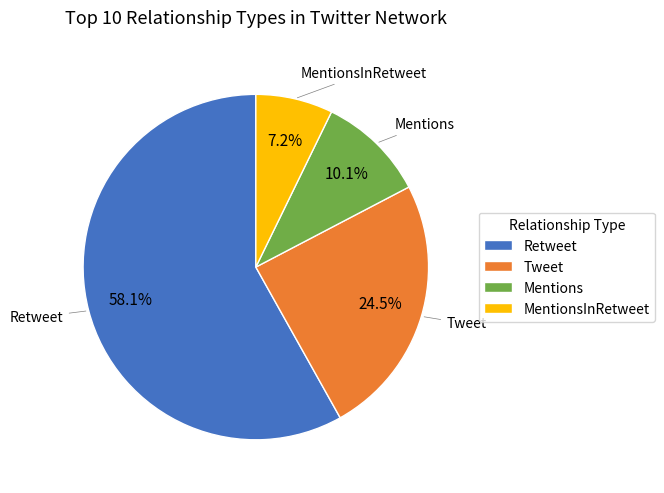

What percentage is NOT represented by MentionsInRetweet?

92.8%